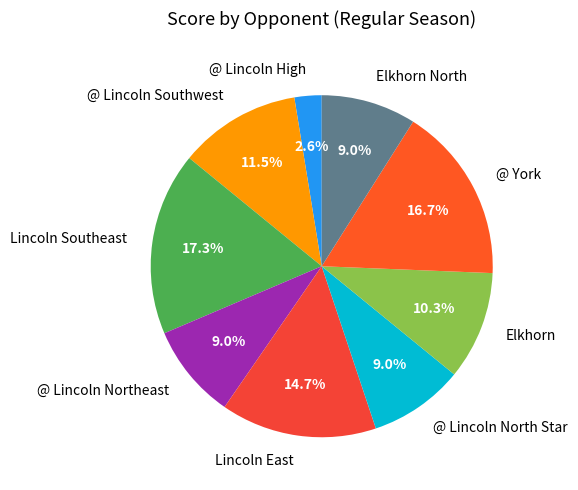

How many segments does this pie chart have?

9